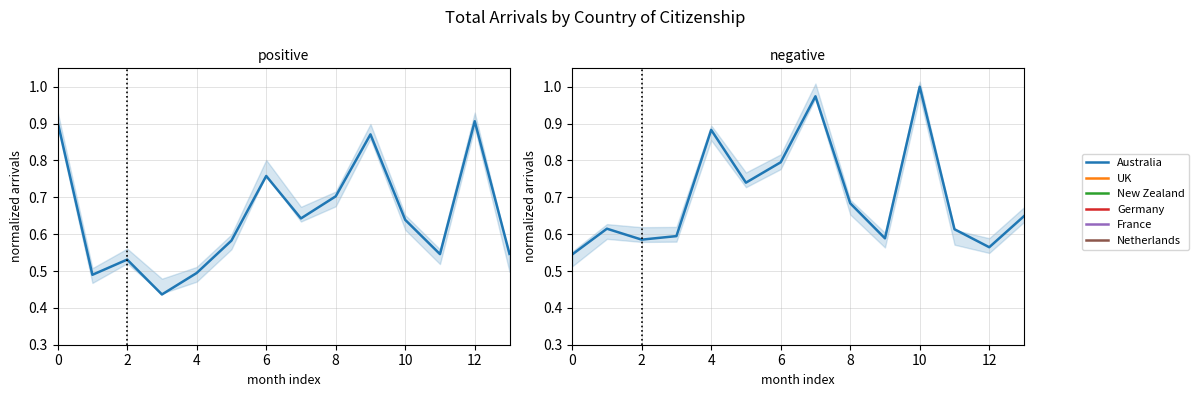

Which series has the largest total across all categories?

Australia